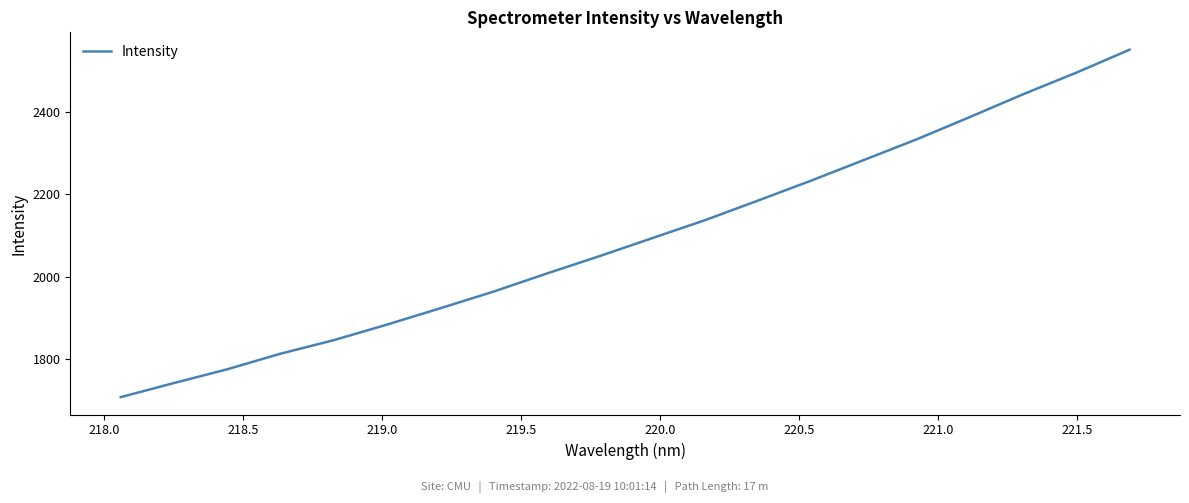

What is the difference between the maximum and minimum values?

843.9